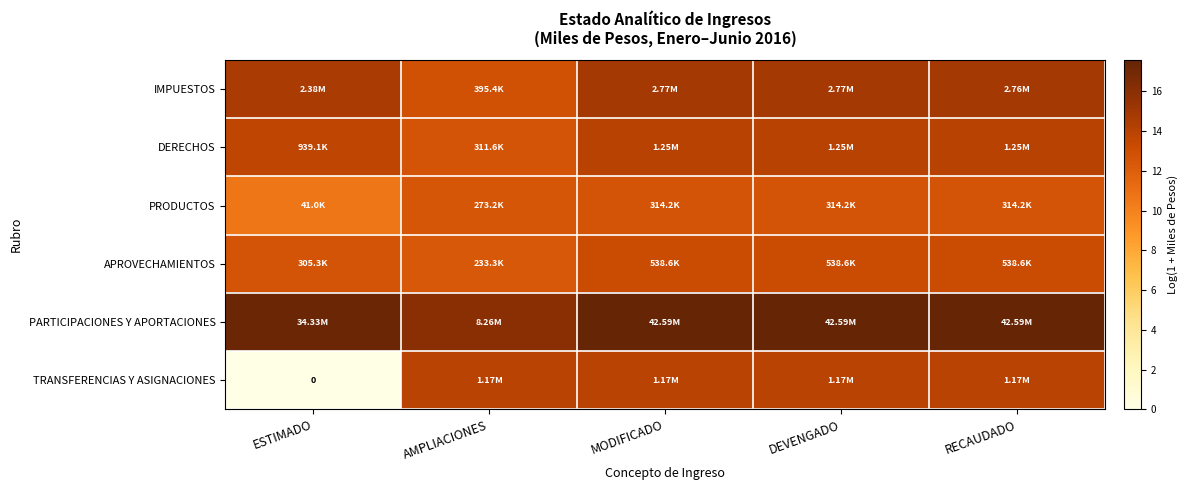

What is the sum of all TRANSFERENCIAS Y ASIGNACIONES values?

55.9